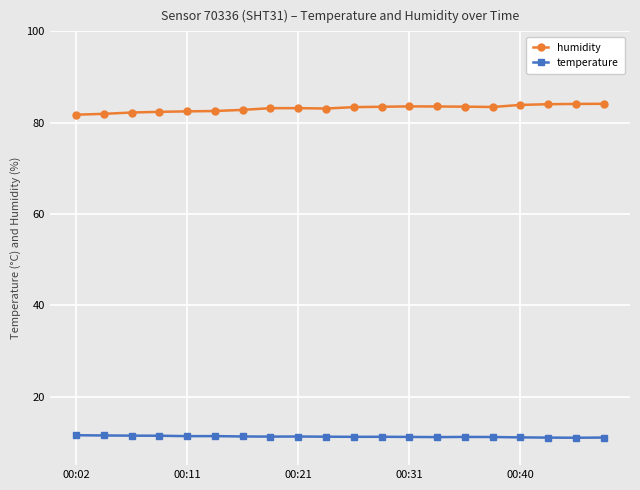

Which series has the largest total across all categories?

humidity